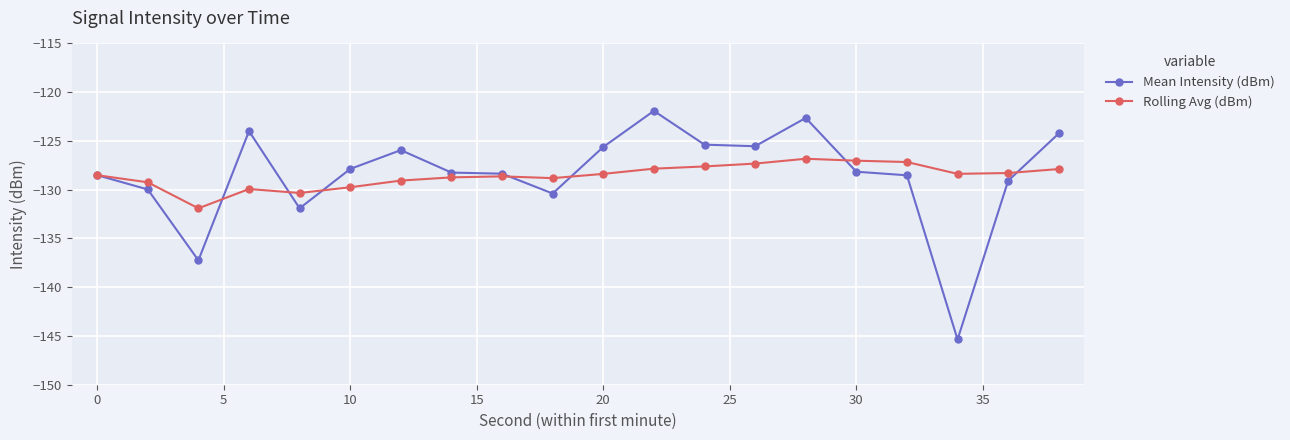

What are all the series names shown in the legend?

Mean Intensity (dBm), Rolling Avg (dBm)